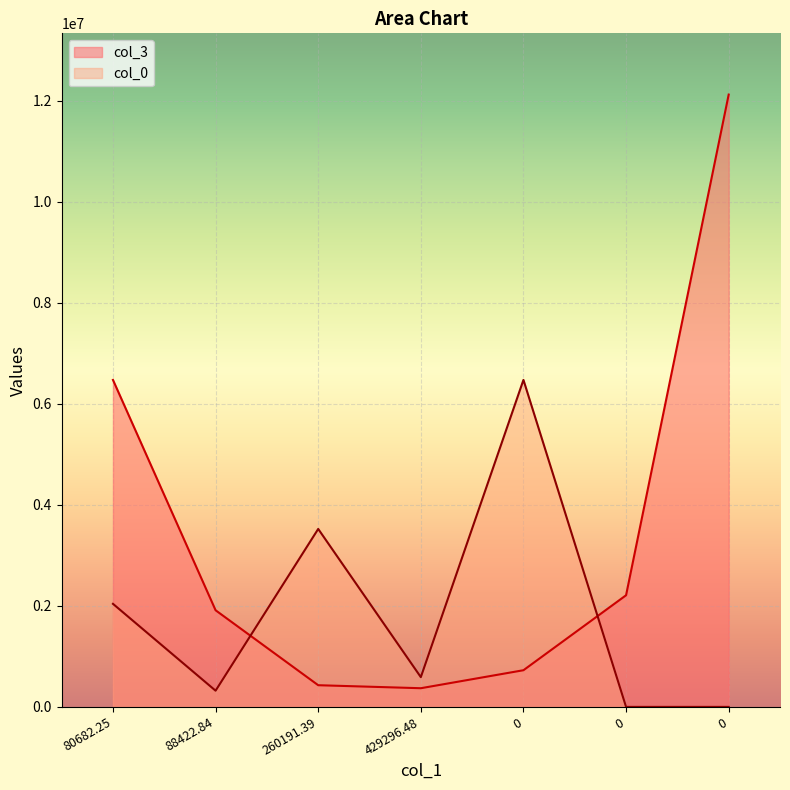

At which label does col_3 first exceed 1912974?

80682.25